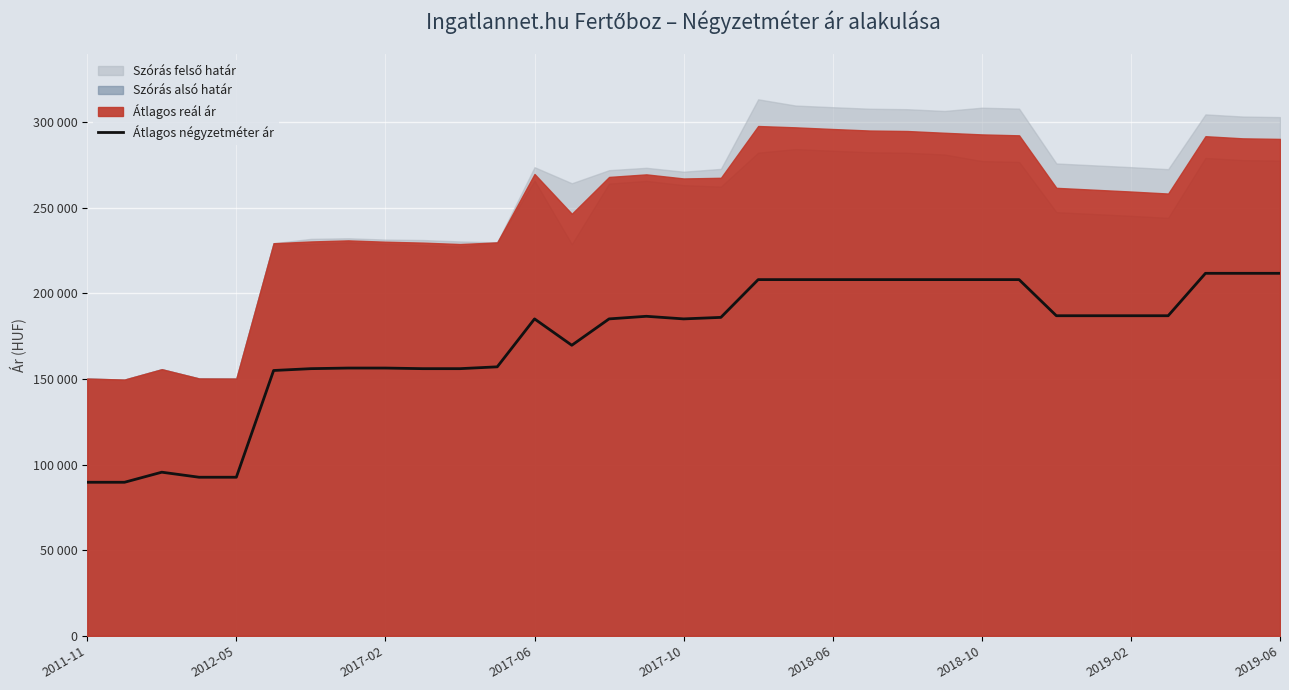

What is the difference between the maximum and second lowest values?

122059